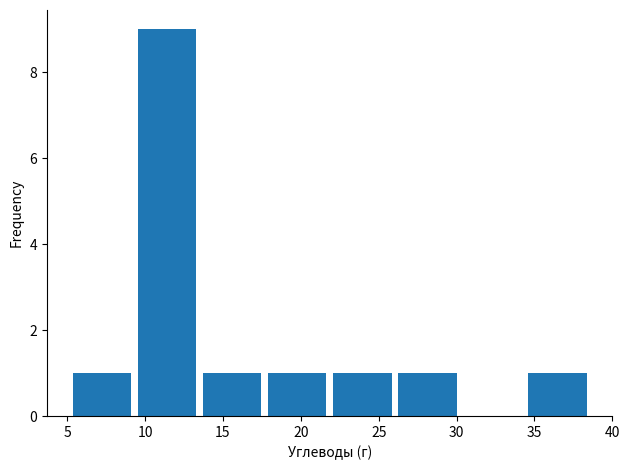

Reading left to right, list every bar in this chart as the range it spans on the x-axis followed by its height. Neither the bar edges nor the heights are printed on the chart, so give them approximately, as read against the axes.

5.0 to 9.5: 1
9.5 to 13.5: 9
13.5 to 17.5: 1
17.5 to 22.0: 1
22.0 to 26.0: 1
26.0 to 30.0: 1
30.0 to 34.5: 0
34.5 to 38.5: 1